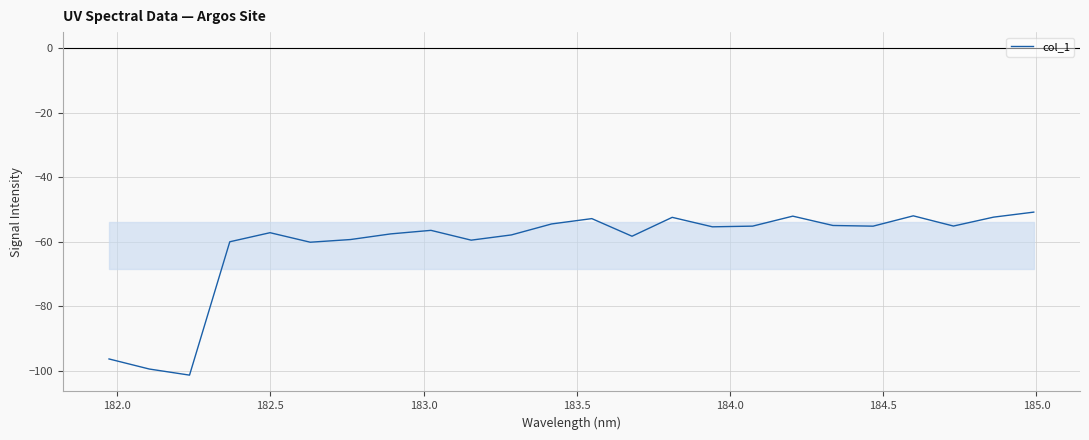

What is the difference between the maximum and minimum values?

50.5